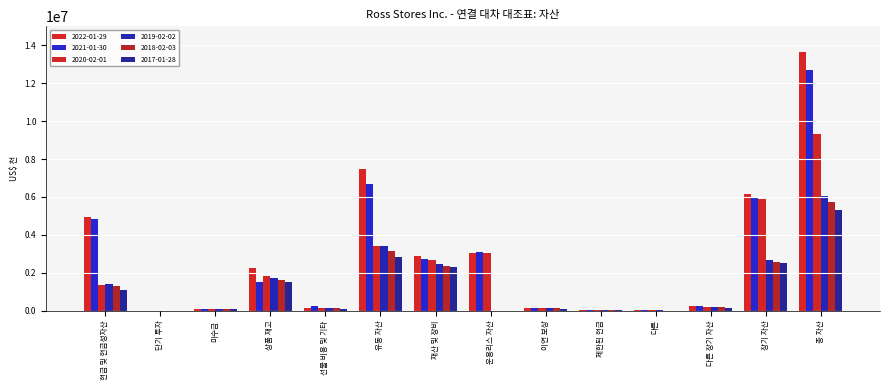

Which category has the highest value across all series?

총 자산